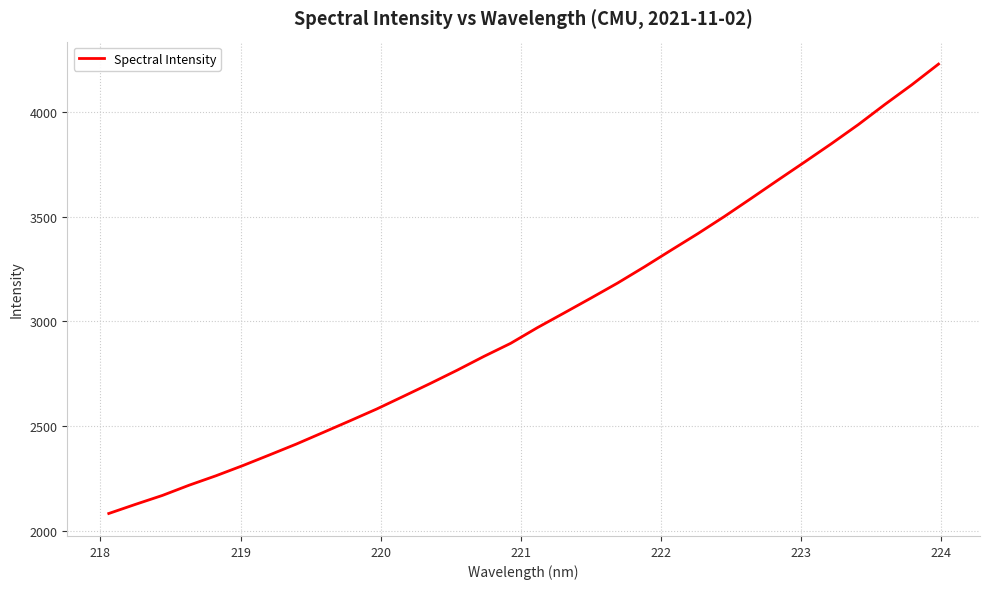

What is the difference between the maximum and minimum values?

2145.7